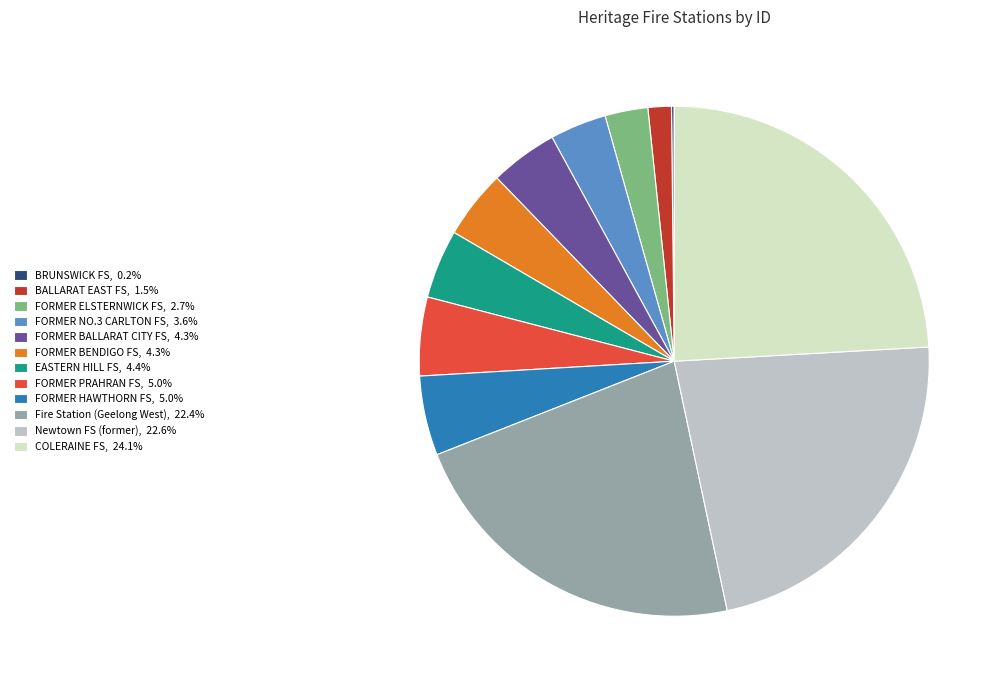

Approximately how many times larger is the value at Fire Station (Geelong West), 22.4% compared to FORMER BALLARAT CITY FS, 4.3%?

5.2